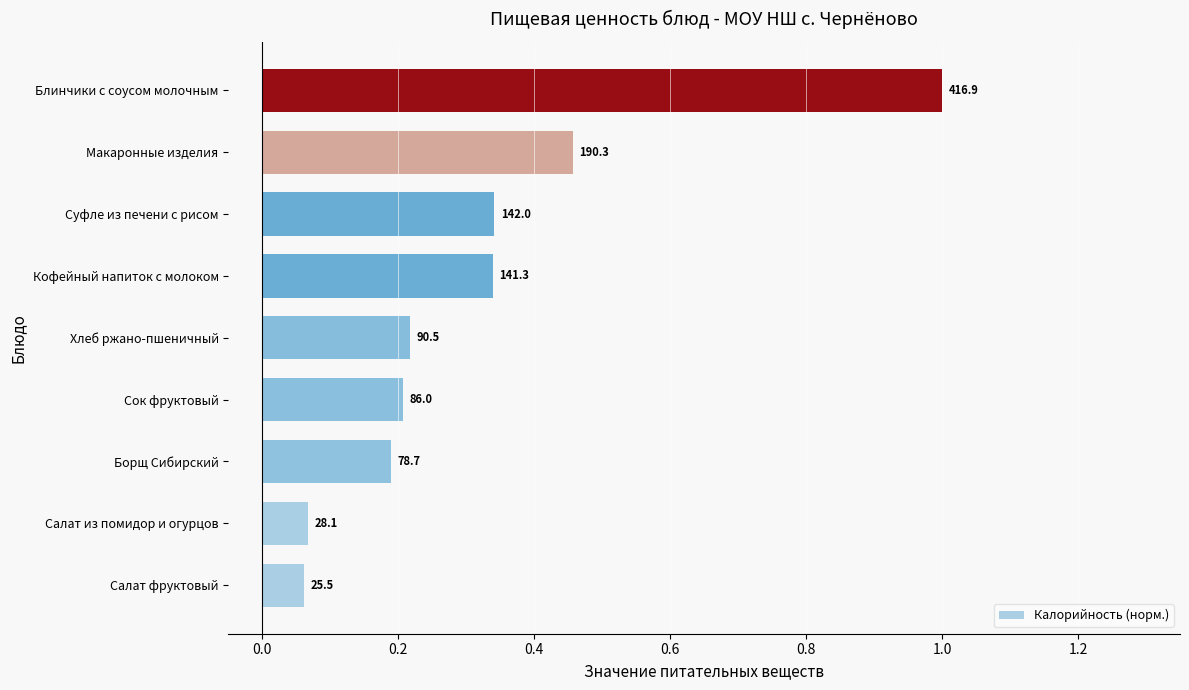

What is the sum of all values?

2.9